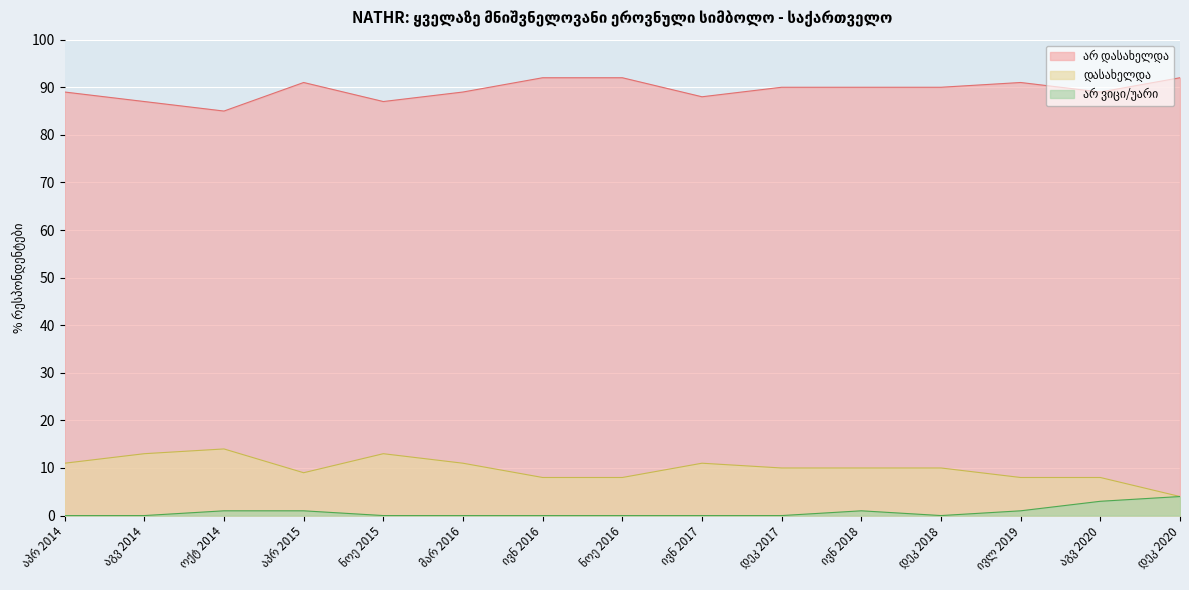

How many interior local peaks does the არ ვიცი/უარი series have?

1